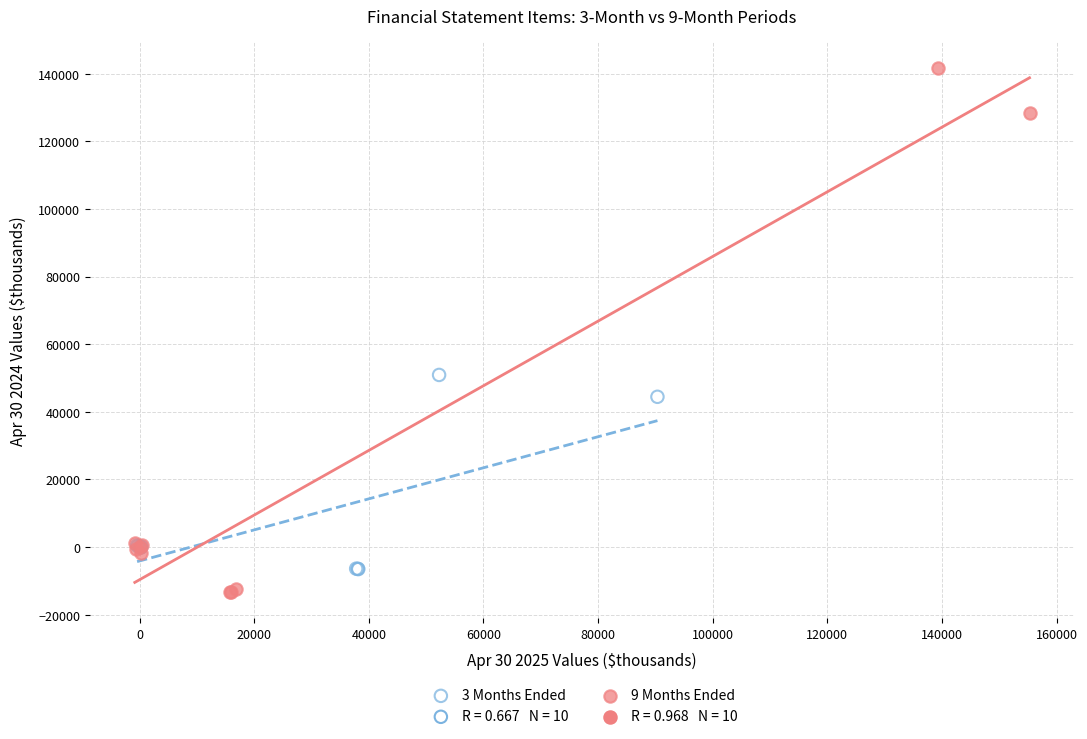

Which series reaches the maximum Y coordinate?

9 Months Ended